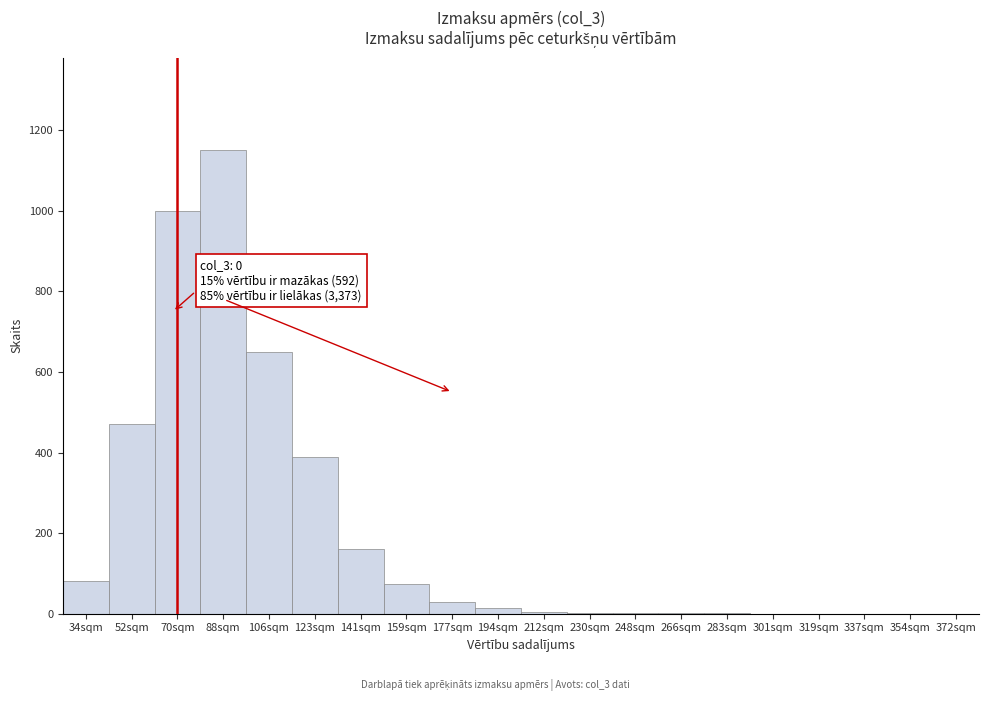

Which label corresponds to the largest value in the chart?

88sqm